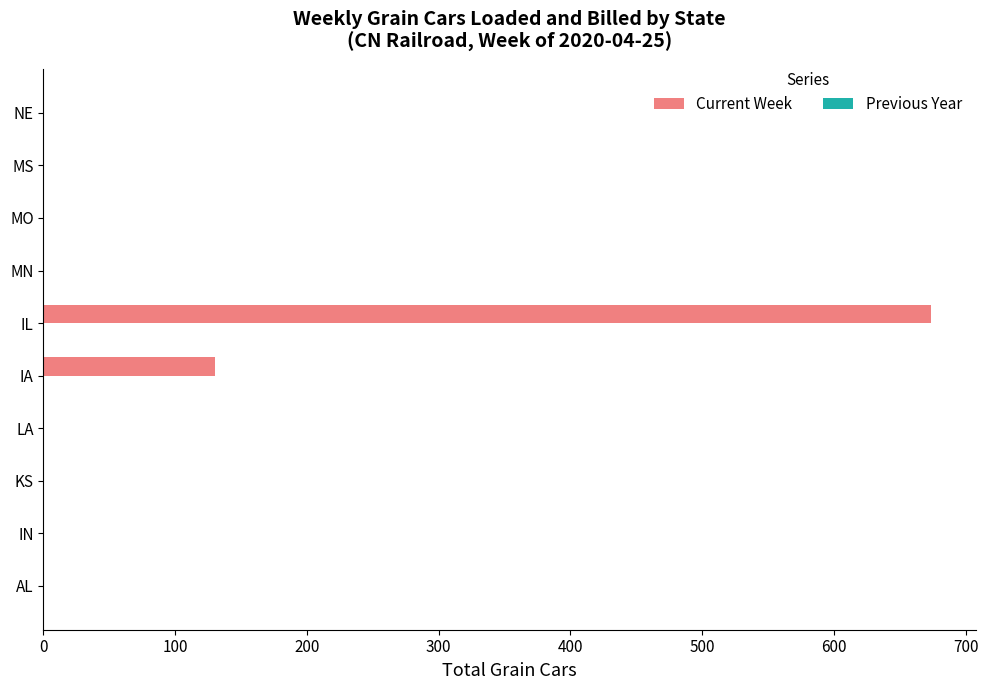

The chart shows a value of 319 at KS. True or false?

False